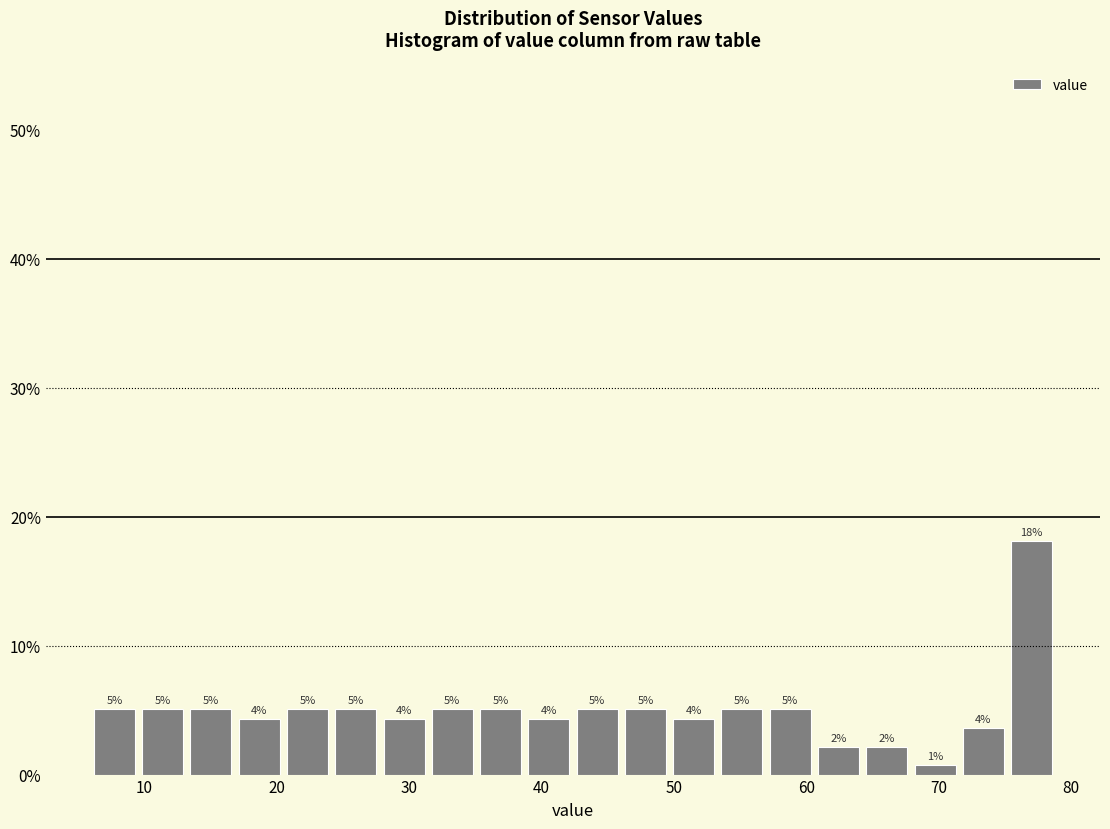

Read against the x-axis, roughly where is the centre of the tallest bar?

77